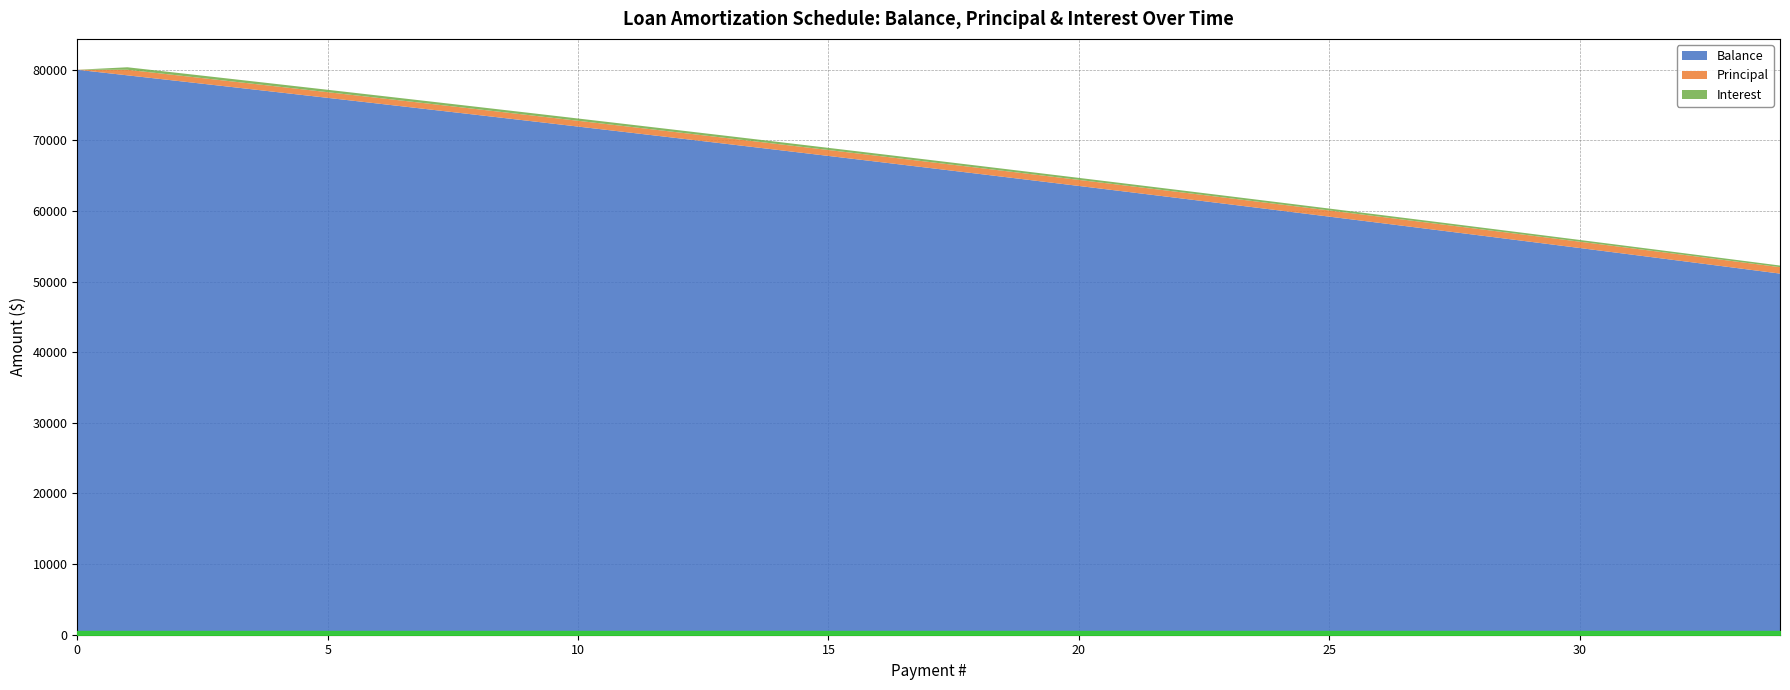

Reading left to right, list all the values displayed in this chart.

Principal: 0=0.0	1=788.7	2=792.2	3=795.7	4=799.2	5=802.7	6=806.3	7=809.8	8=813.4	9=817.0	10=820.6	11=824.2	12=827.9	13=831.5	14=835.2	15=838.9	16=842.6	17=846.3	18=850.0	19=853.8	20=857.6	21=861.4	22=865.2	23=869.0	24=872.8	25=876.7	26=880.6	27=884.4	28=888.3	29=892.3	30=896.2	31=900.2	32=904.1	33=908.1	34=912.1
Interest: 0=0.0	1=353.3	2=349.8	3=346.4	4=342.8	5=339.3	6=335.8	7=332.2	8=328.6	9=325.0	10=321.4	11=317.8	12=314.2	13=310.5	14=306.8	15=303.1	16=299.4	17=295.7	18=292.0	19=288.2	20=284.5	21=280.7	22=276.9	23=273.0	24=269.2	25=265.3	26=261.5	27=257.6	28=253.7	29=249.8	30=245.8	31=241.9	32=237.9	33=233.9	34=229.9
Balance: 0=80000.0	1=79211.3	2=78419.1	3=77623.5	4=76824.3	5=76021.6	6=75215.3	7=74405.5	8=73592.1	9=72775.1	10=71954.5	11=71130.3	12=70302.4	13=69470.9	14=68635.7	15=67796.8	16=66954.2	17=66107.9	18=65257.8	19=64404.0	20=63546.5	21=62685.1	22=61819.9	23=60951.0	24=60078.1	25=59201.4	26=58320.9	27=57436.5	28=56548.1	29=55655.8	30=54759.6	31=53859.5	32=52955.3	33=52047.2	34=51135.0